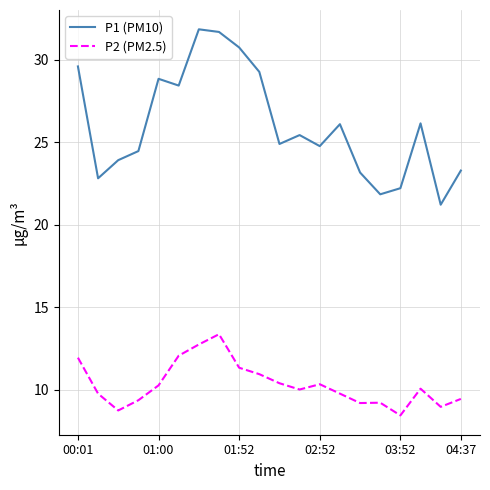

True or false: P2 (PM2.5) and P1 (PM10) cross at least once.

False